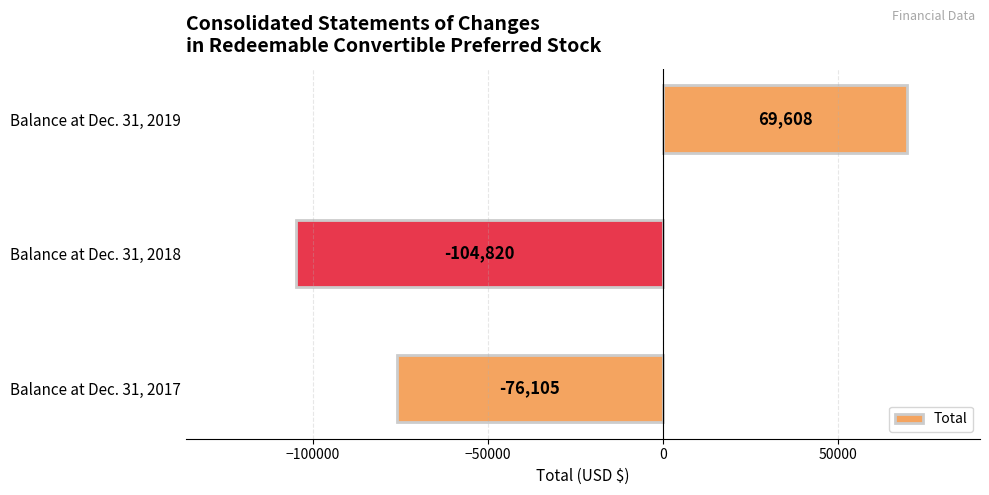

Rank the categories by value from lowest to highest.

Balance at Dec. 31, 2018, Balance at Dec. 31, 2017, Balance at Dec. 31, 2019